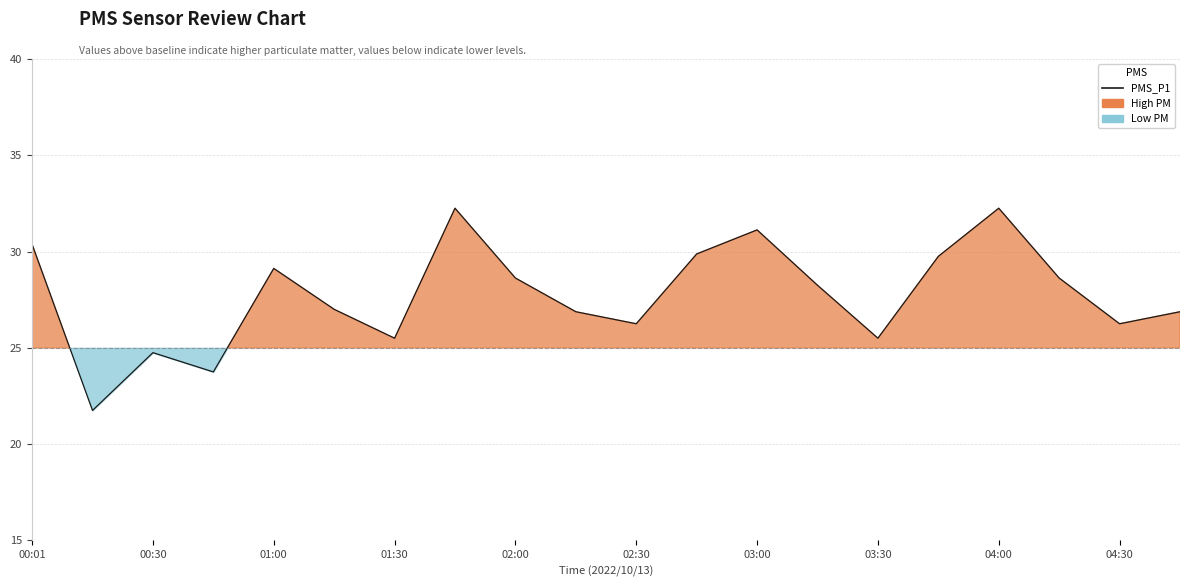

What is the sum of all values?

554.8